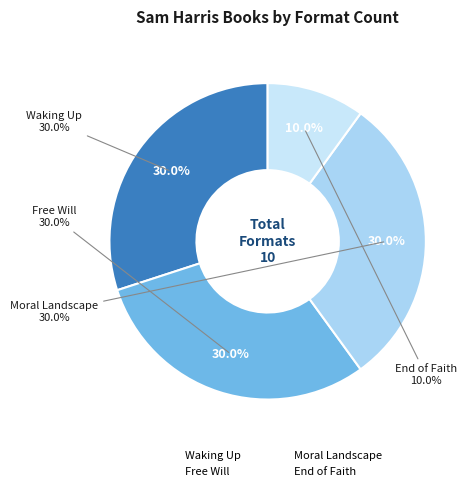

Is the sum of Moral Landscape and Free Will greater than half?

Yes